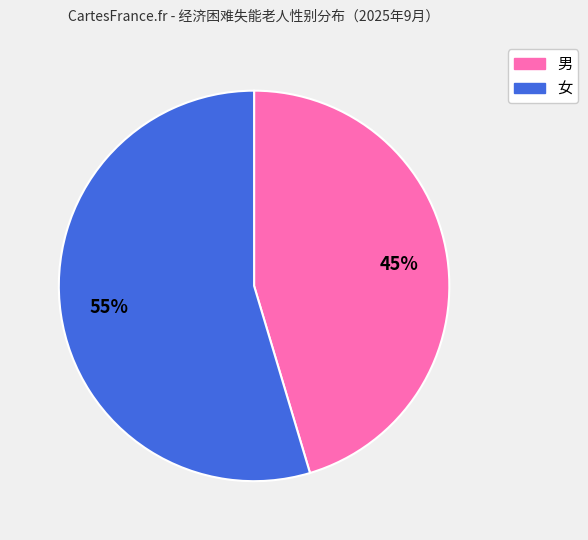

What is the smallest slice in the pie chart?

男